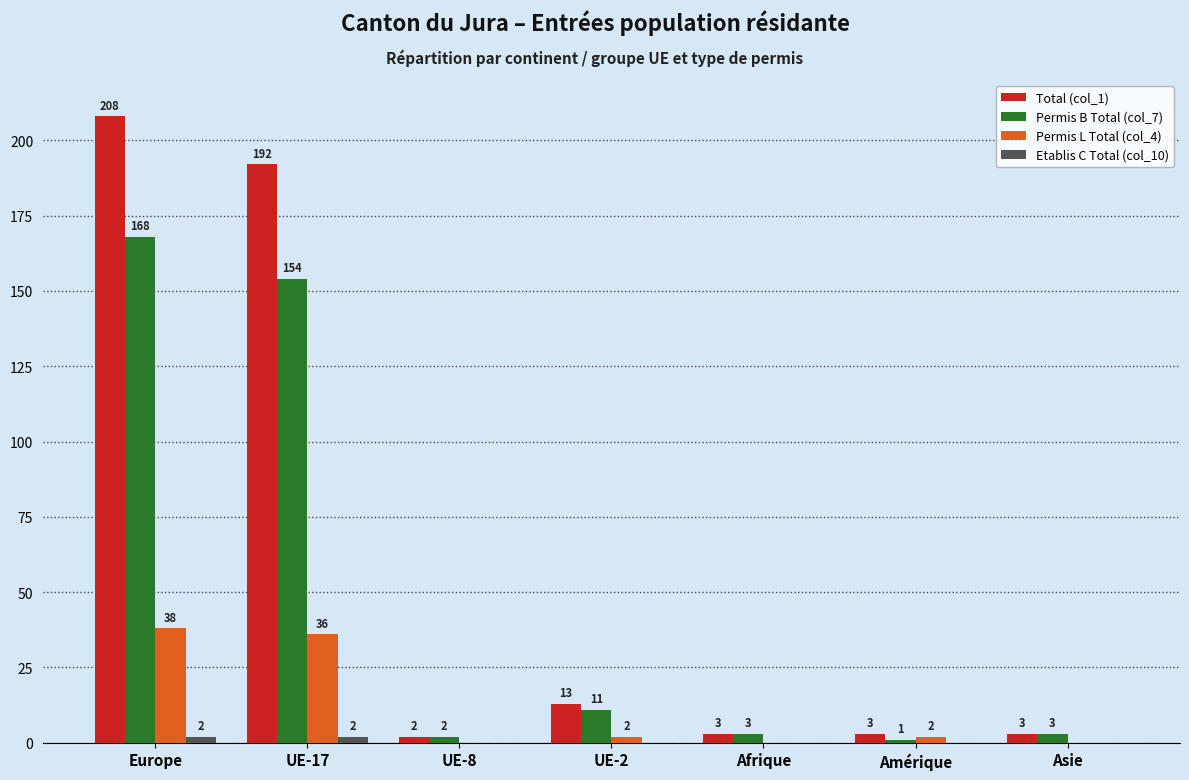

The value of Total (col_1) at Afrique is 3. True or false?

True